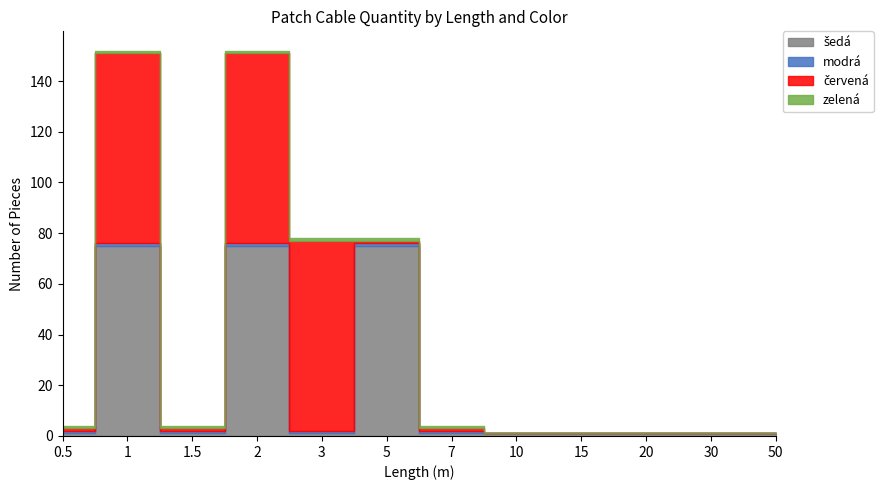

Which has a higher value, 0.5 or 20?

0.5